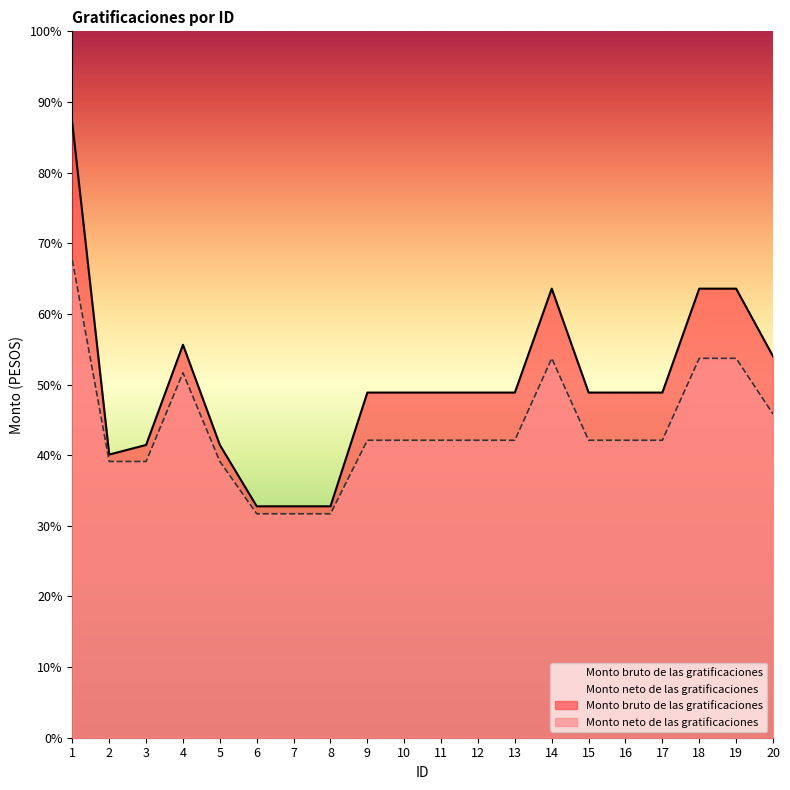

What is the sum of all Monto neto de las gratificaciones values?

289943.7